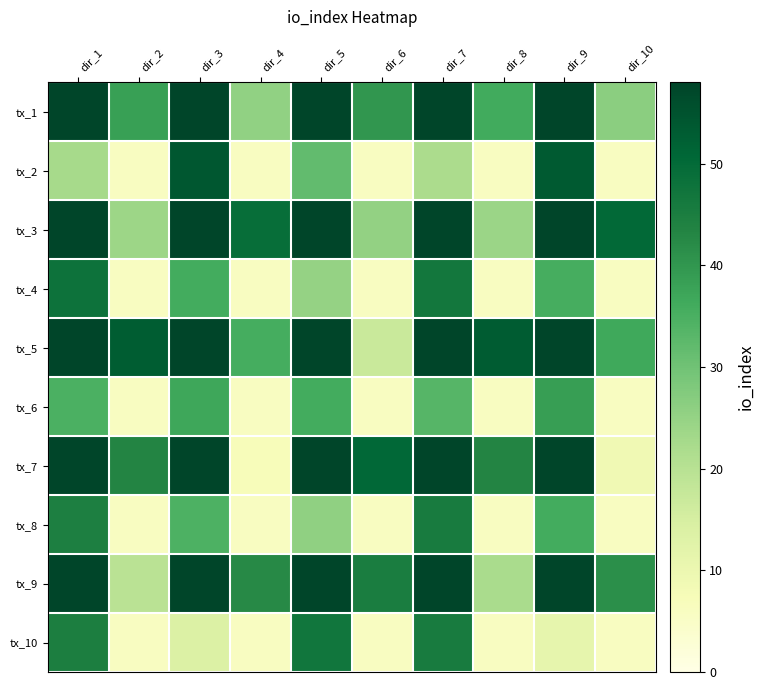

How many categories are shown in the chart?

10